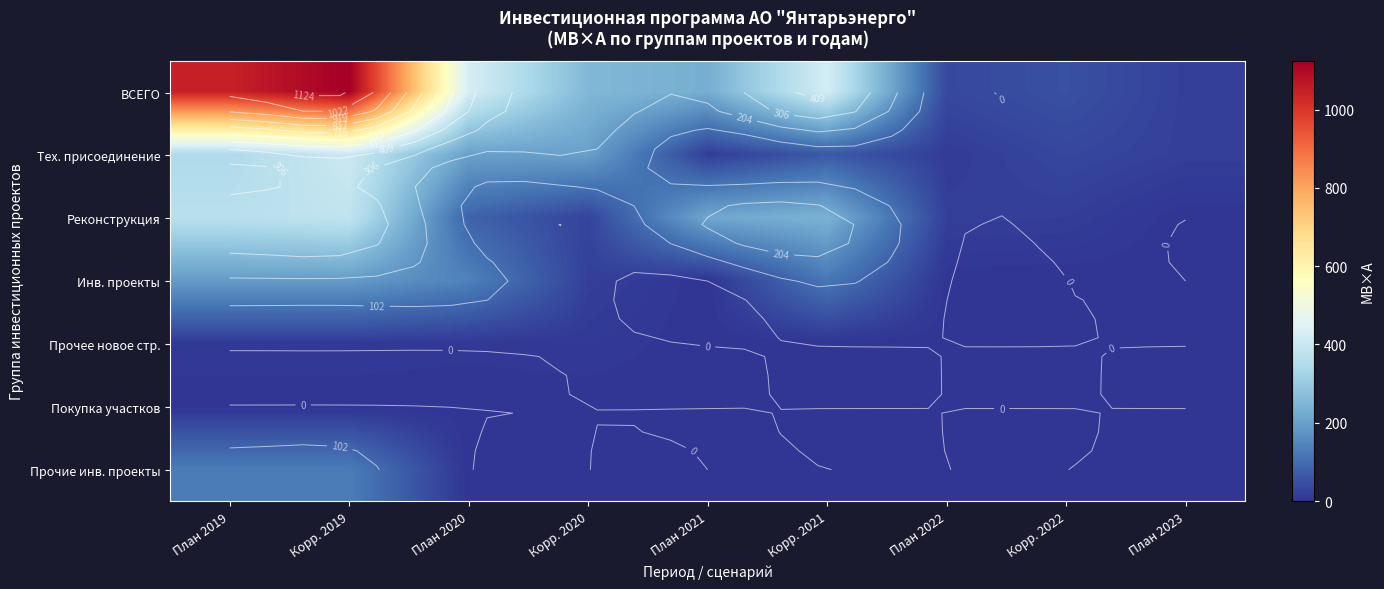

List the labels in order of Реконструкция value, smallest first.

План 2023, Корр. 2022, План 2022, Корр. 2020, План 2020, План 2021, Корр. 2021, План 2019, Корр. 2019